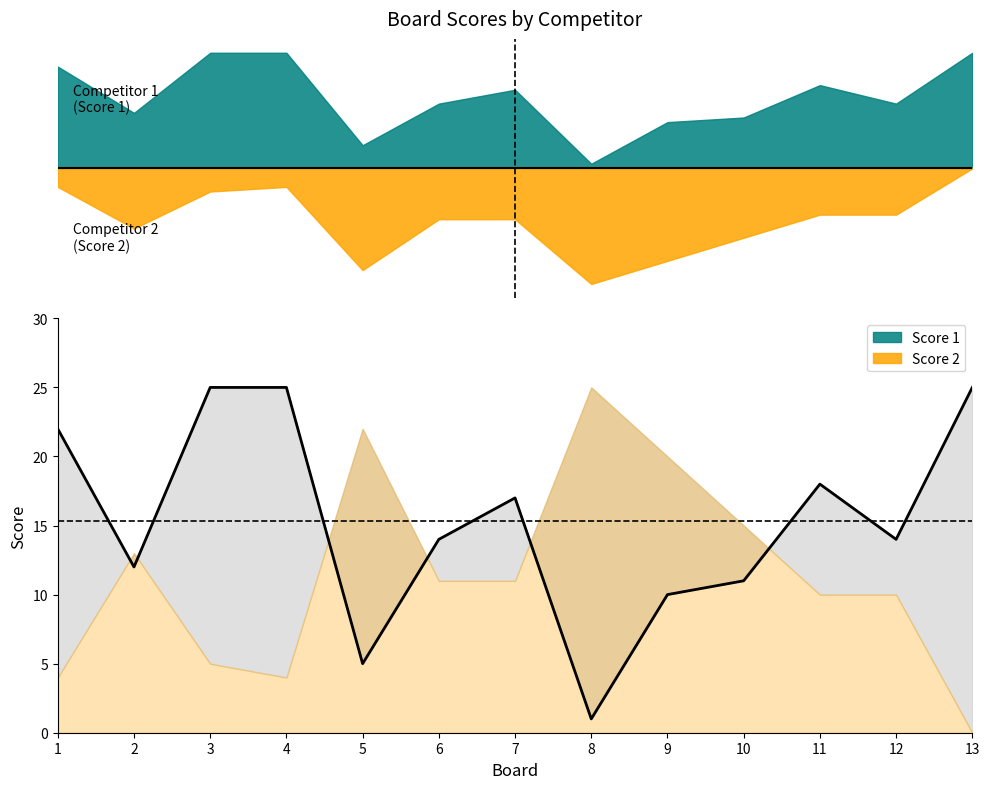

What is the sum of the values at 7 and 13?

42